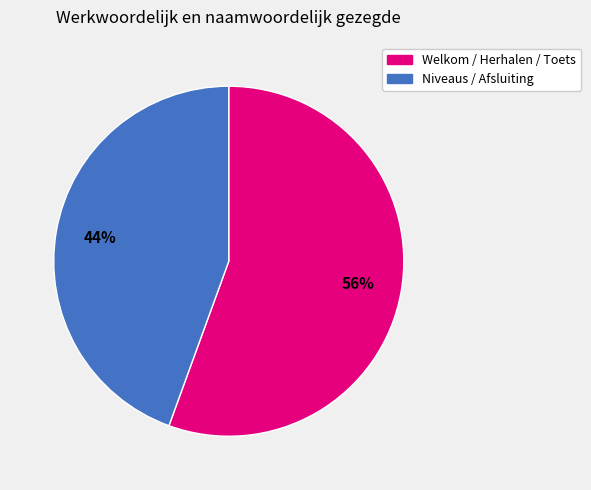

Count the number of slices in the pie.

2